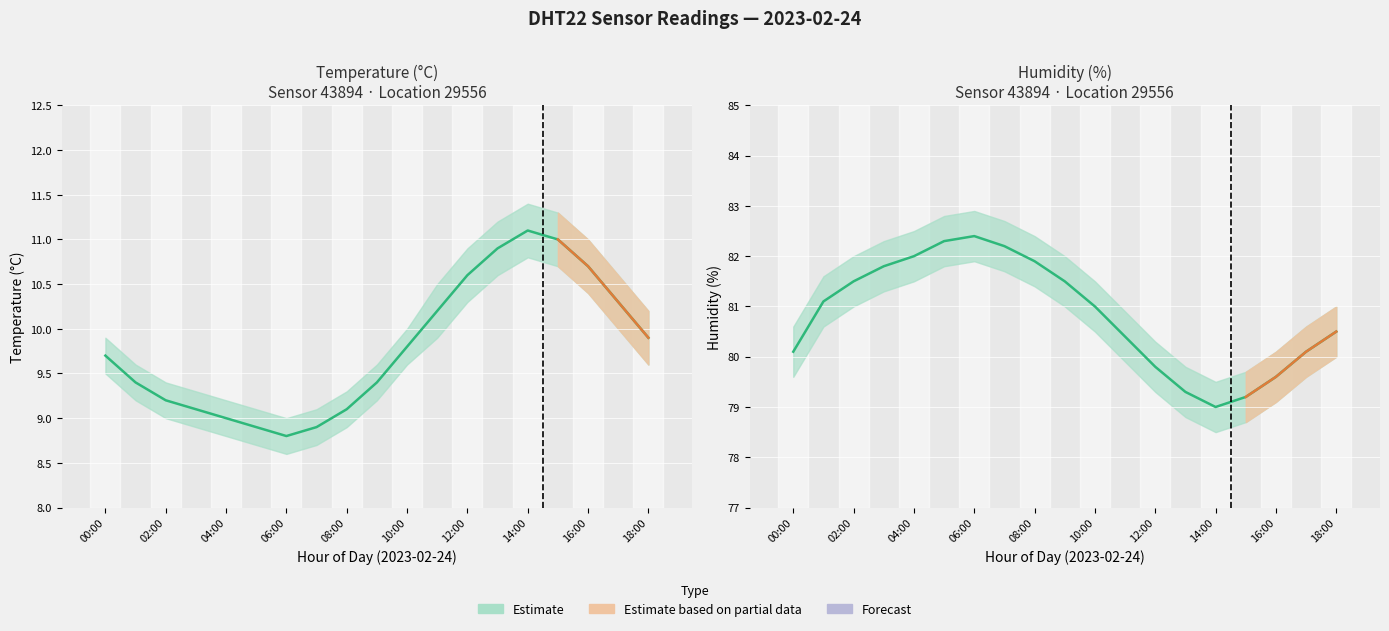

True or false: temperature and temperature_low cross at least once.

False